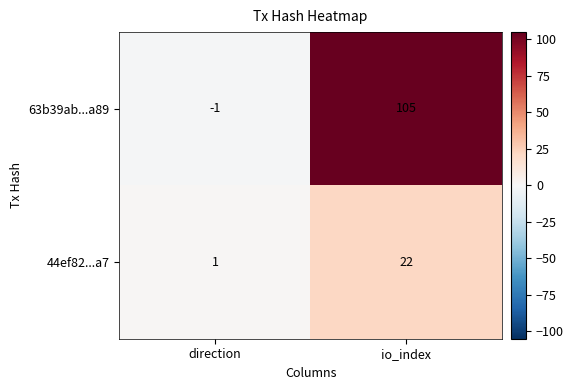

At how many categories does at least one series exceed 7?

1